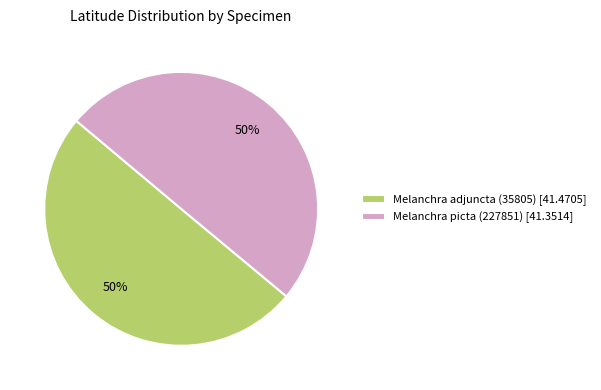

The Melanchra picta (227851) slice represents 50% of the pie. True or false?

True